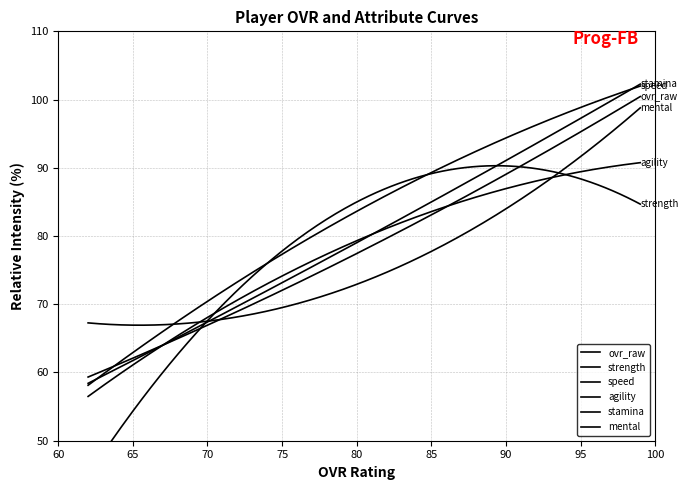

What is the sum of all stamina values?

232